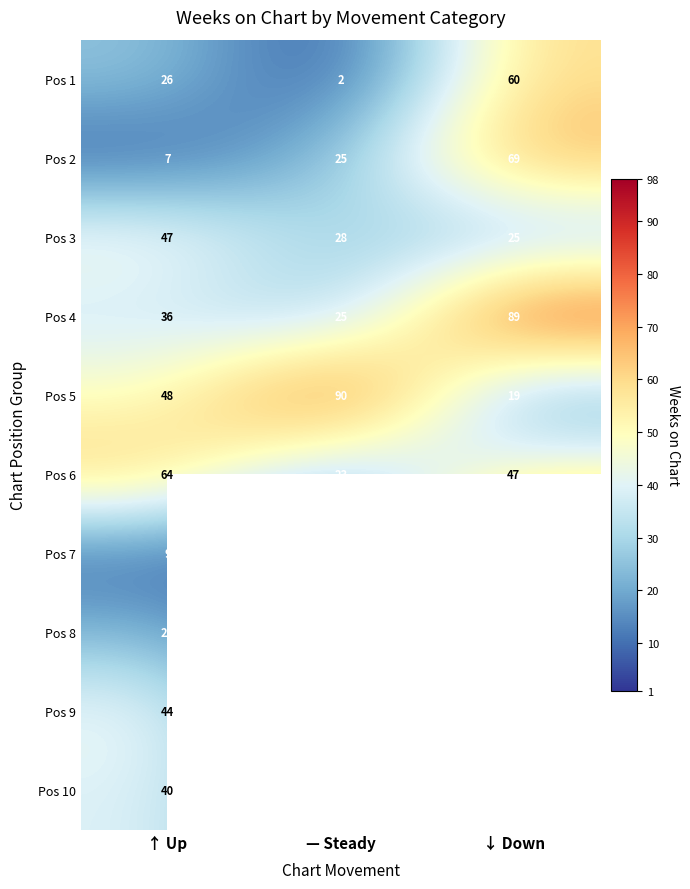

Where is Pos 6 nearest to the value 43?

↓ Down